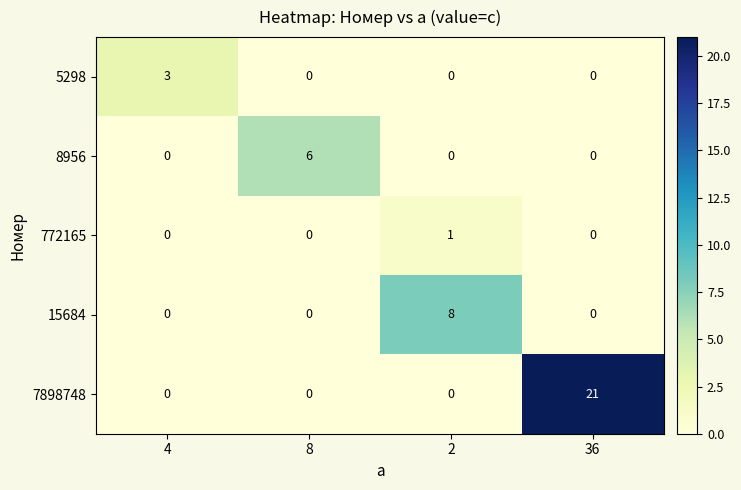

Rank the series by their maximum value, from highest to lowest.

row_4, row_3, row_1, row_0, row_2